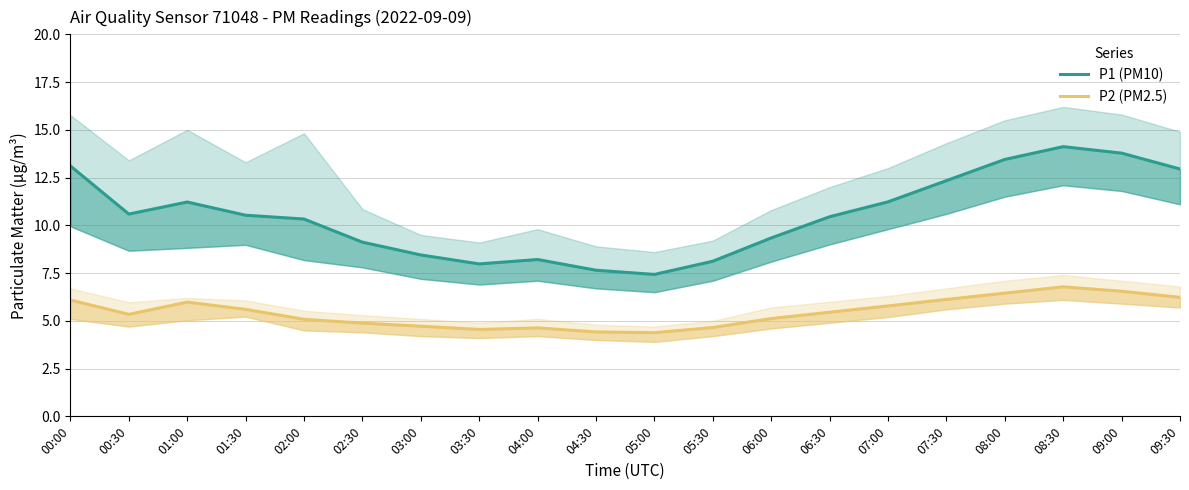

Where is the first local minimum for P1 (PM10)?

00:30